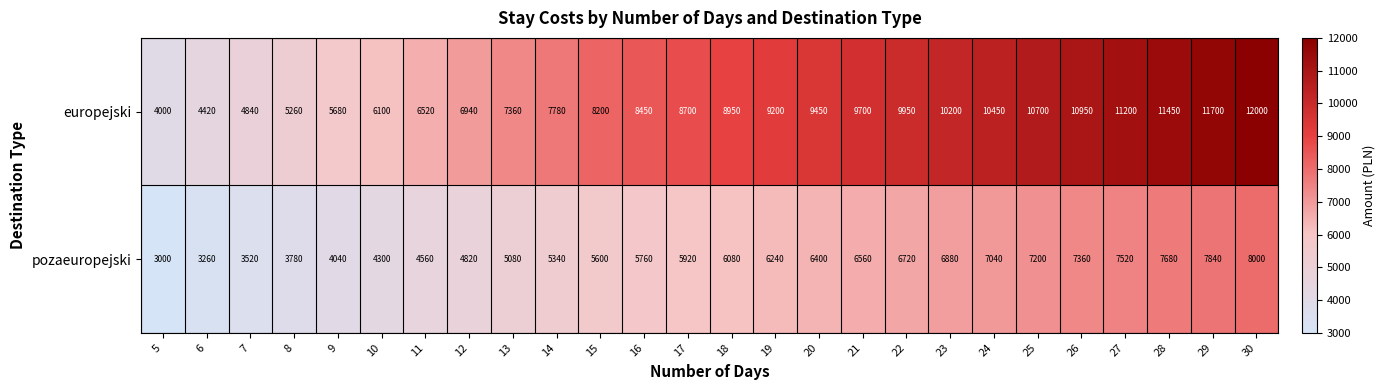

What is the minimum value for pozaeuropejski?

3000